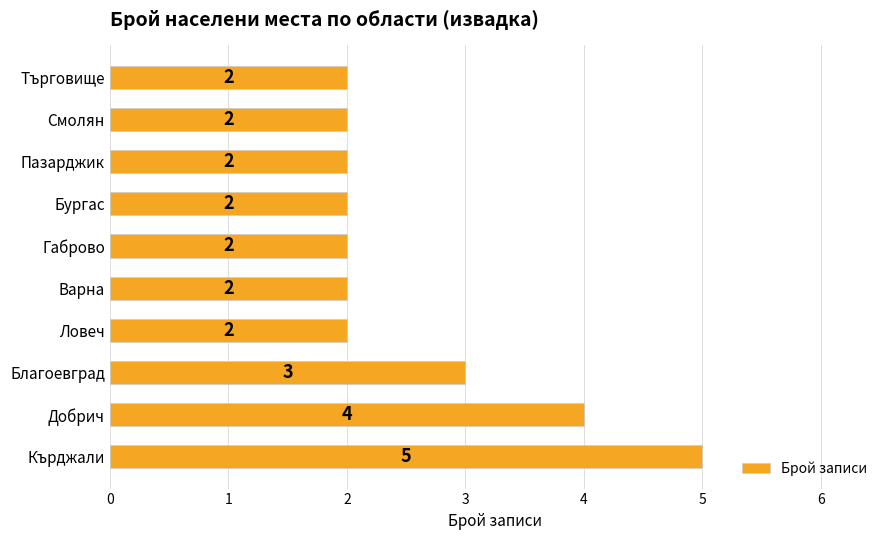

Count the values in the range 2 to 3.

8